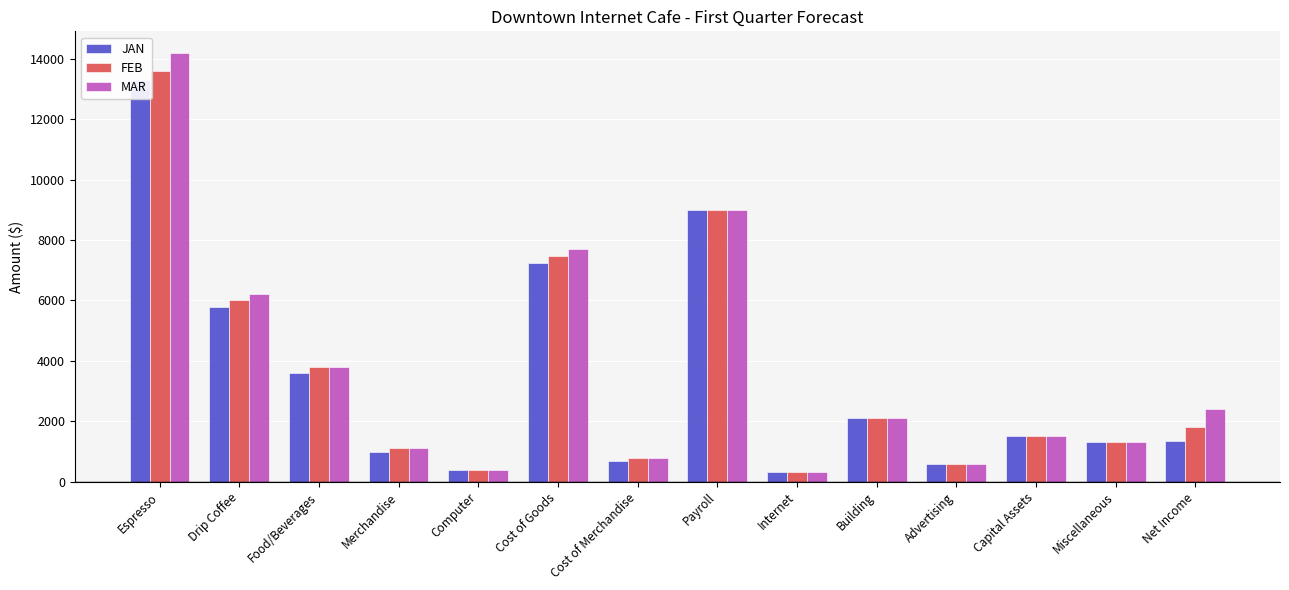

Is it true that MAR equals 984 at Advertising?

False